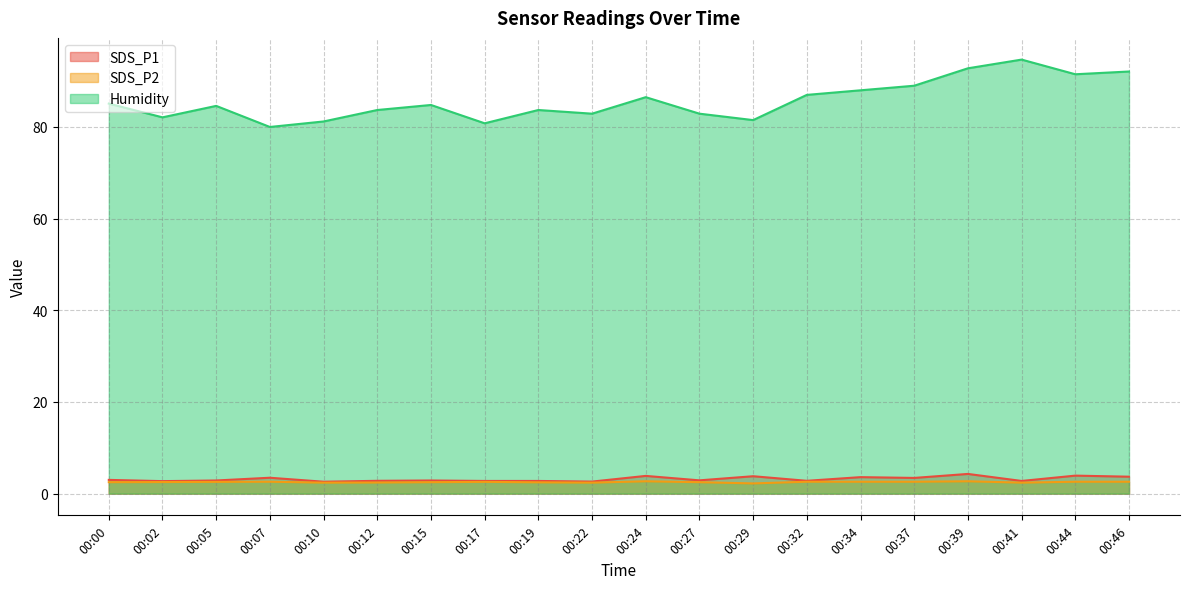

Where is SDS_P1 nearest to the value 3?

00:00